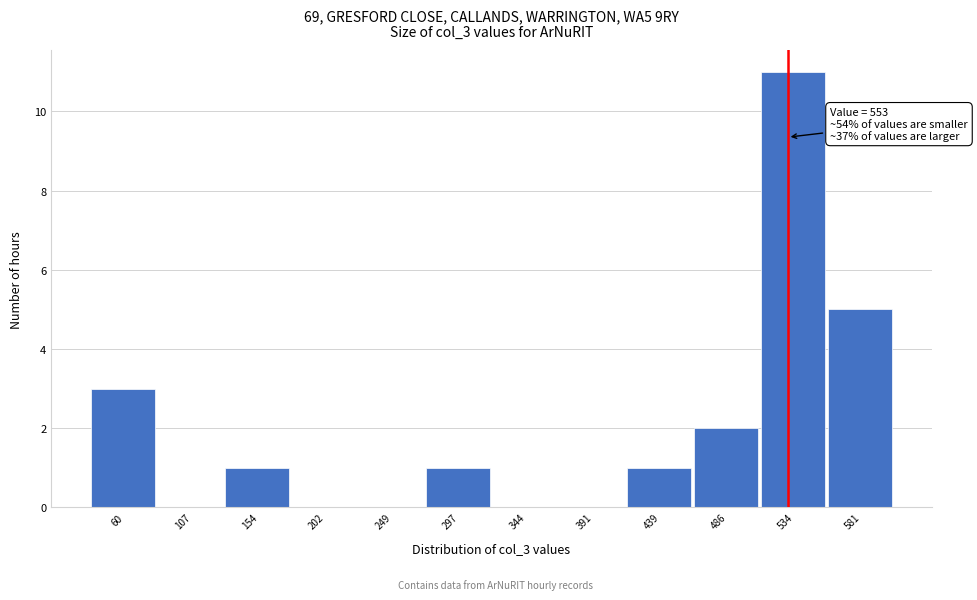

Reading left to right, transcribe all the data shown in this chart.

60=3	107=0	154=1	202=0	249=0	297=1	344=0	391=0	439=1	486=2	534=11	581=5